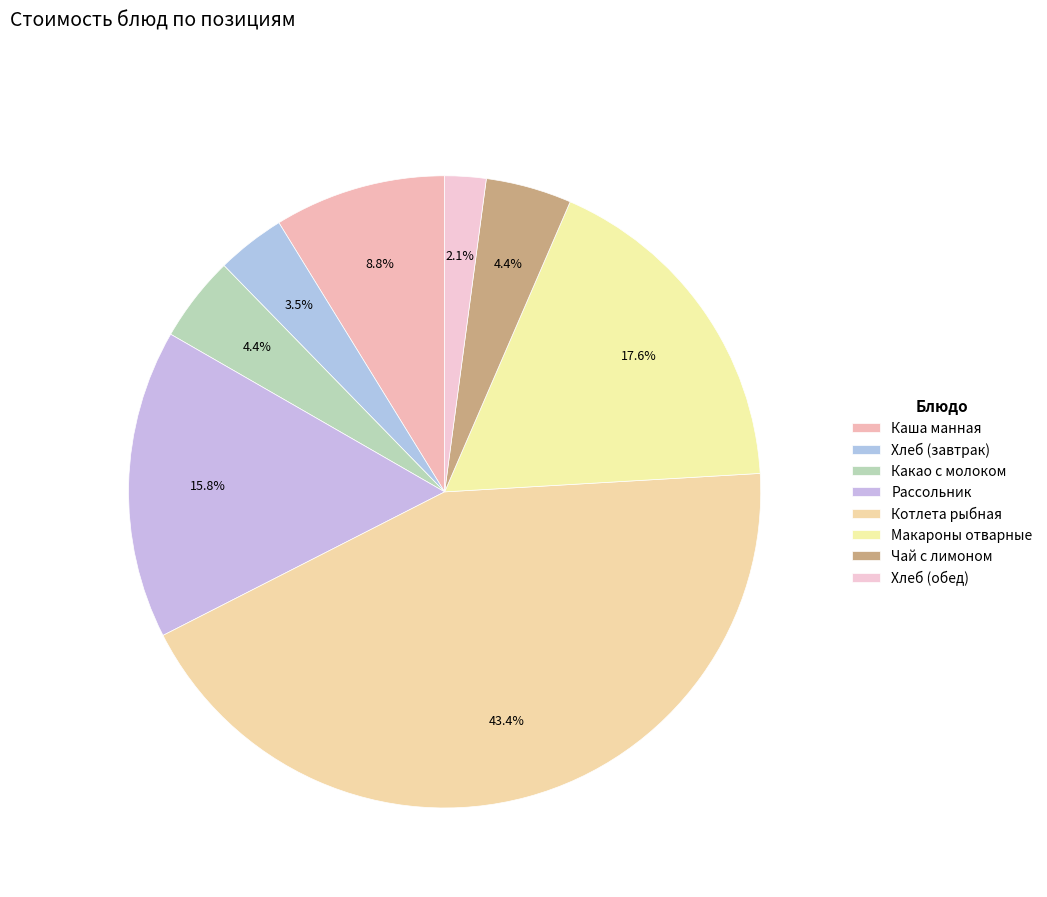

Is it true that Рассольник is 16% of the pie?

True